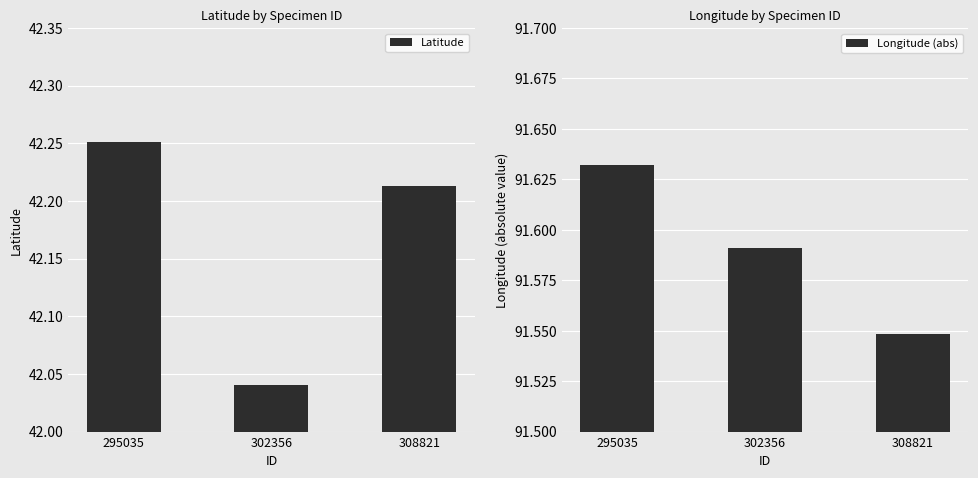

How many series are shown in this chart?

2